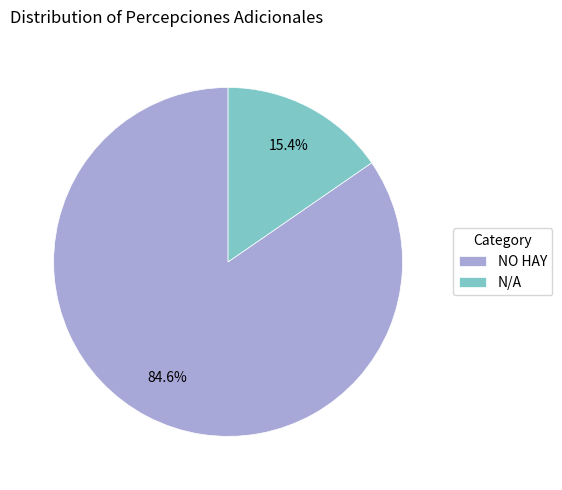

What percentage is the N/A slice, to the nearest percent?

15%